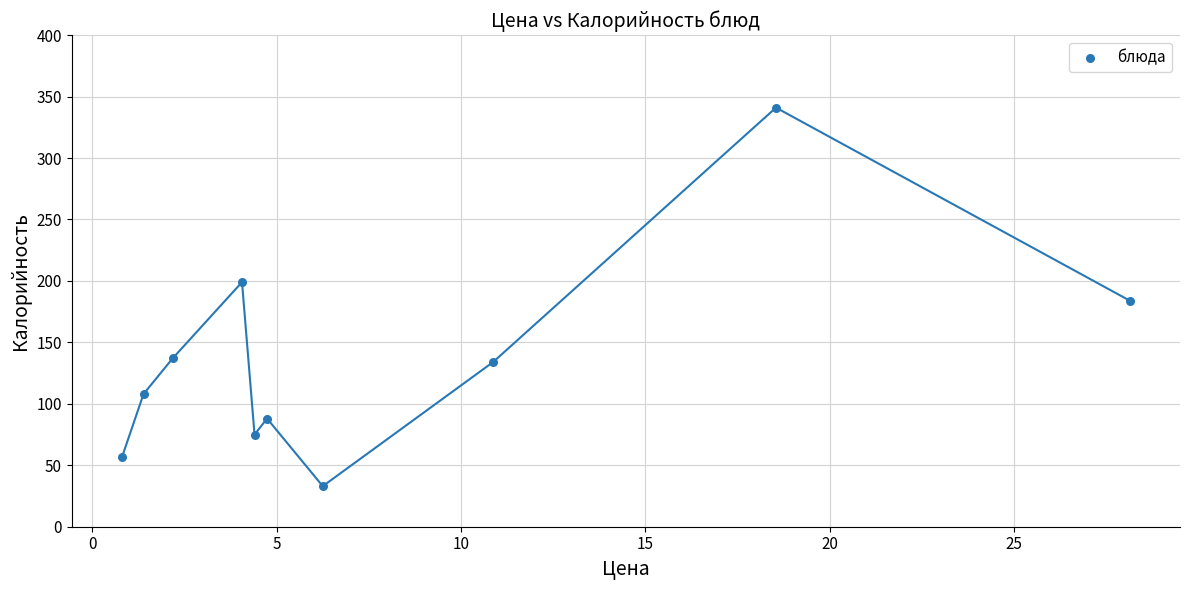

What is the range of Y values (max minus min)?

308